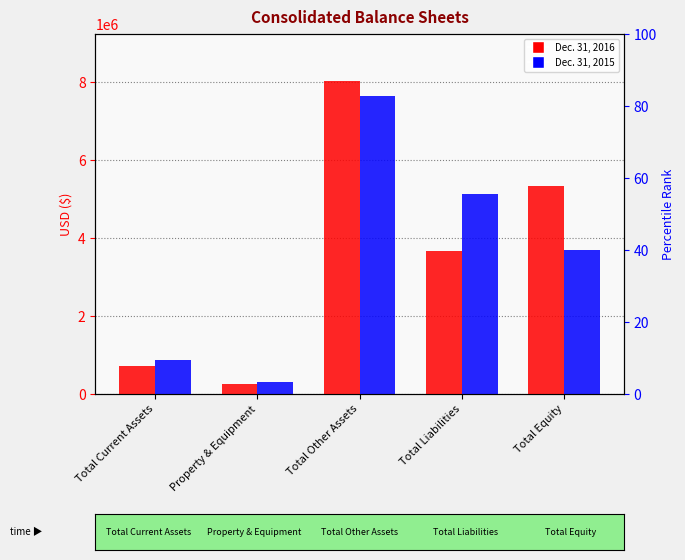

What position from the right is Total Current Assets?

5